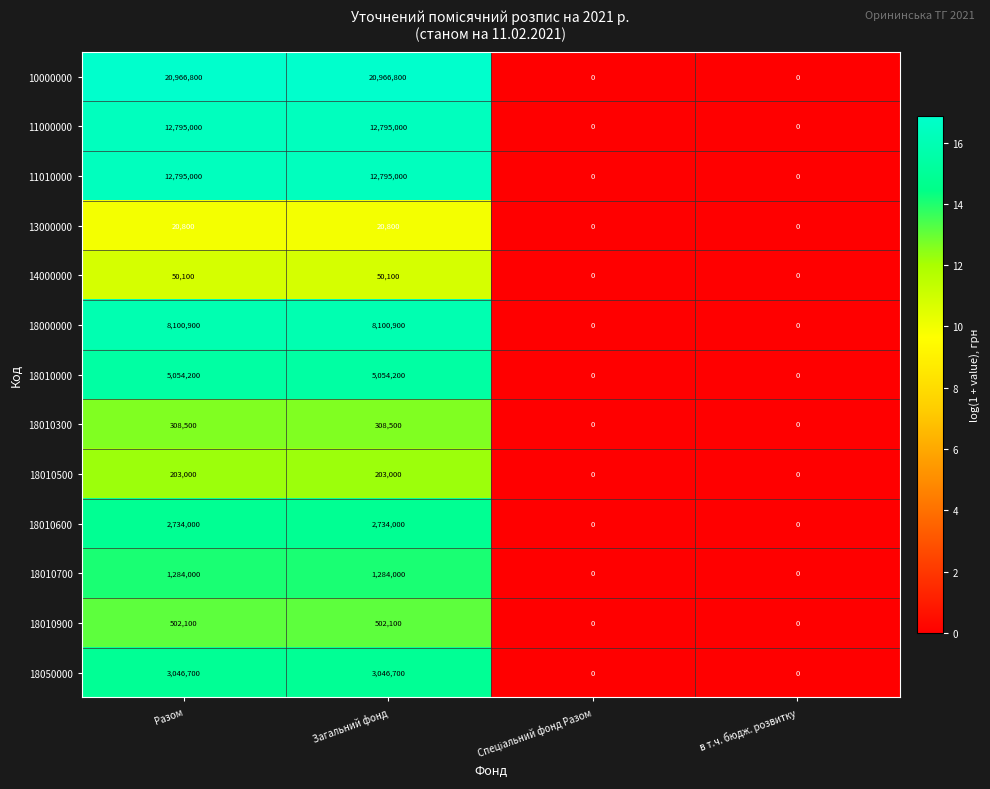

Which series has the largest total across all categories?

10000000